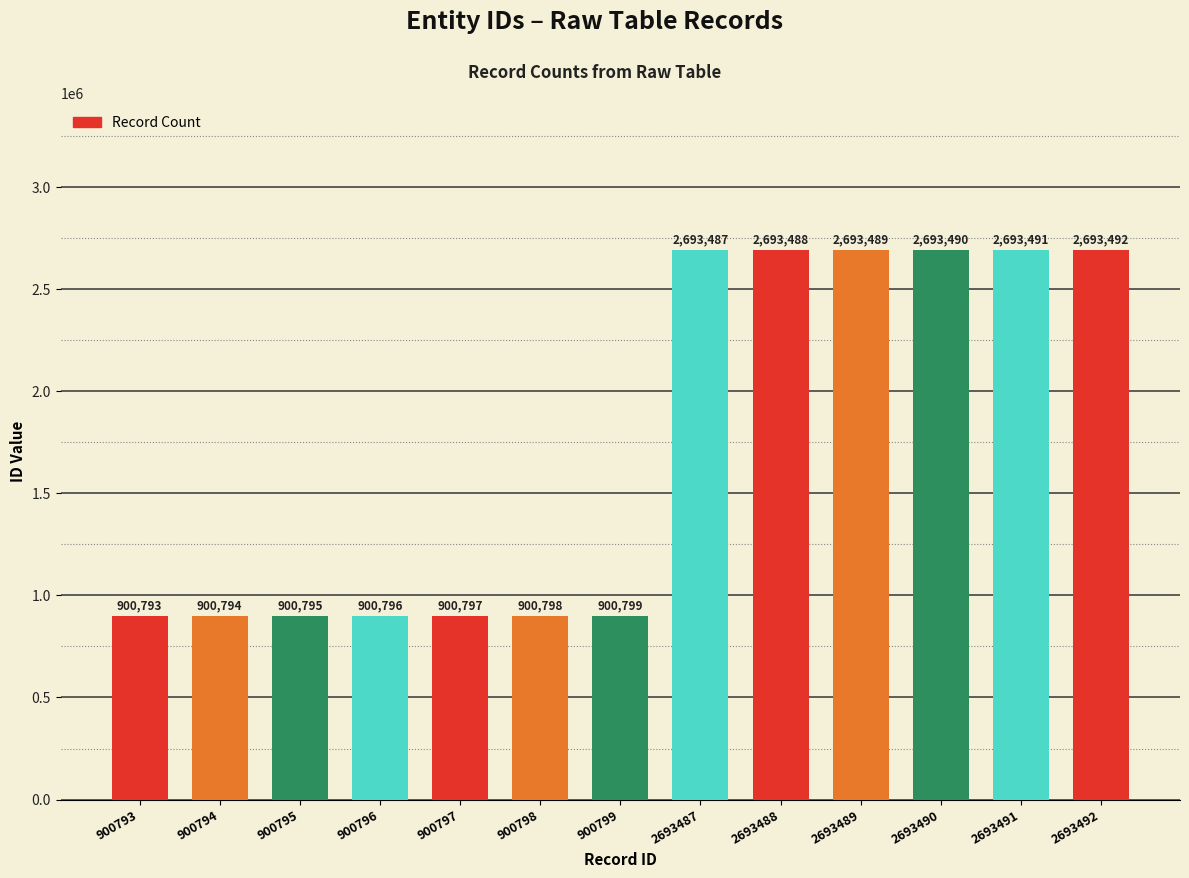

Where is the data nearest to the value 1797142?

900799